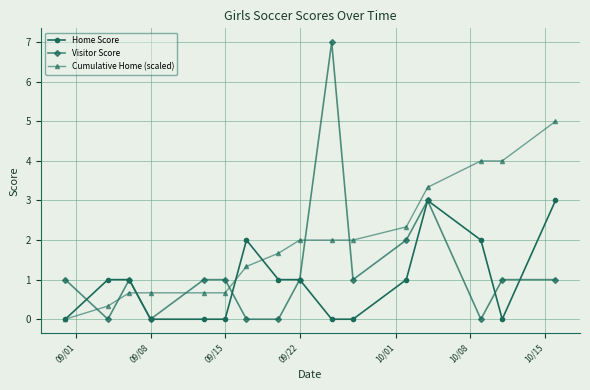

How many series are shown in this chart?

3